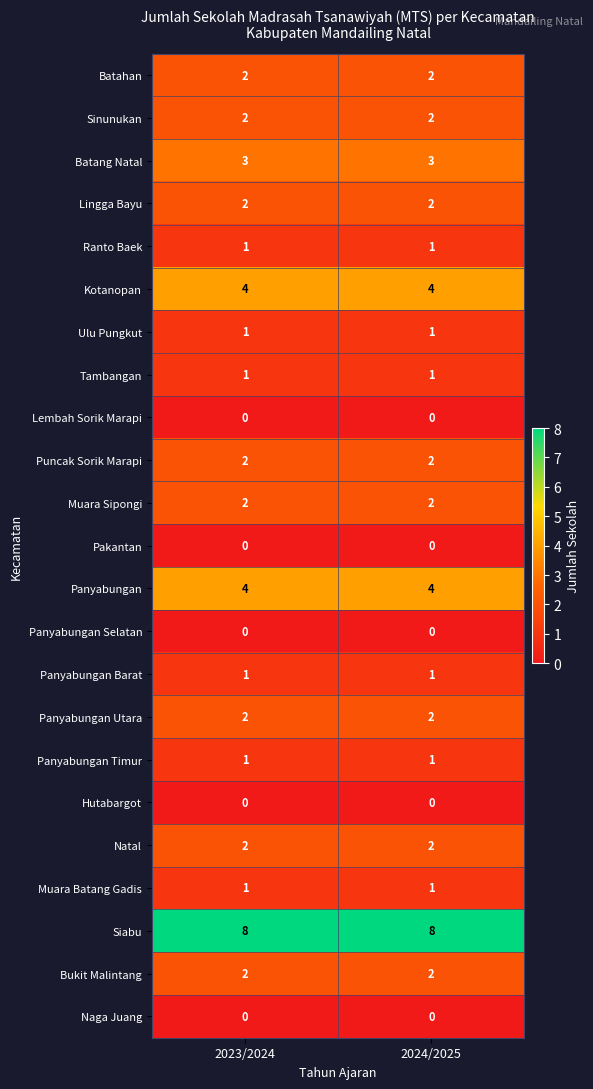

What is the sum of all Panyabungan Utara values?

4